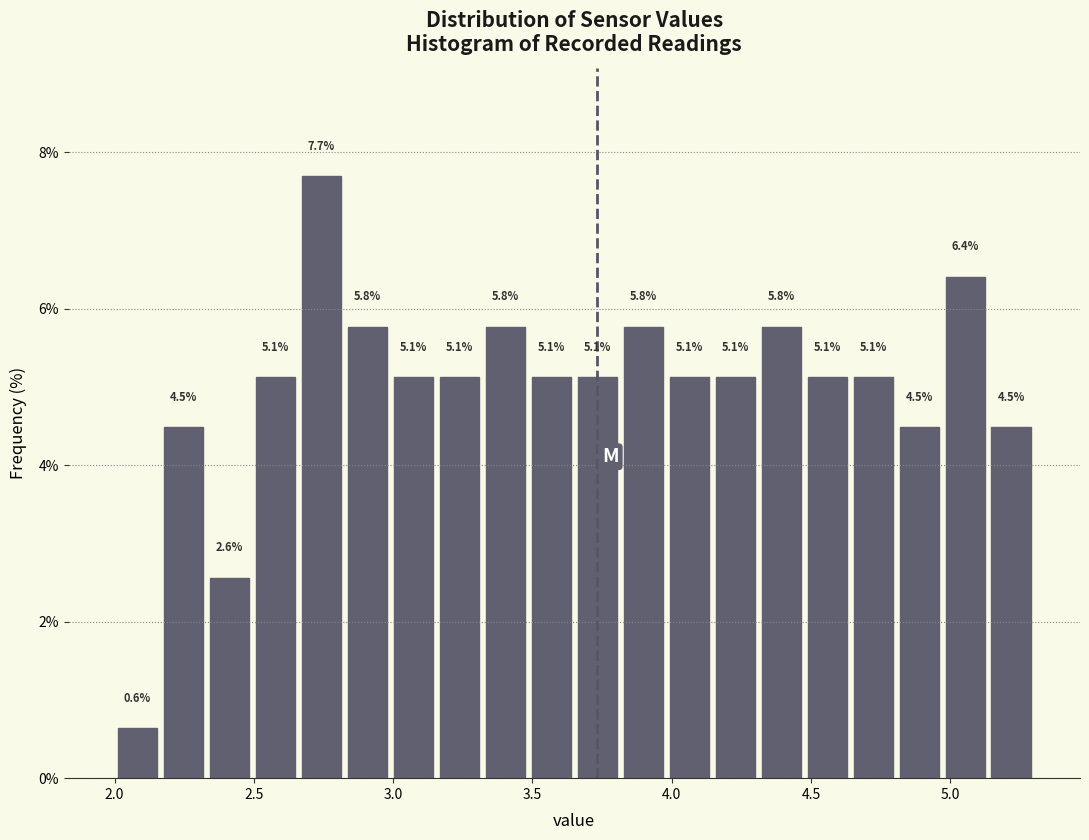

Around what value on the x-axis is the tallest bar? Give the approximate position of its centre, as read against the axis.

2.75